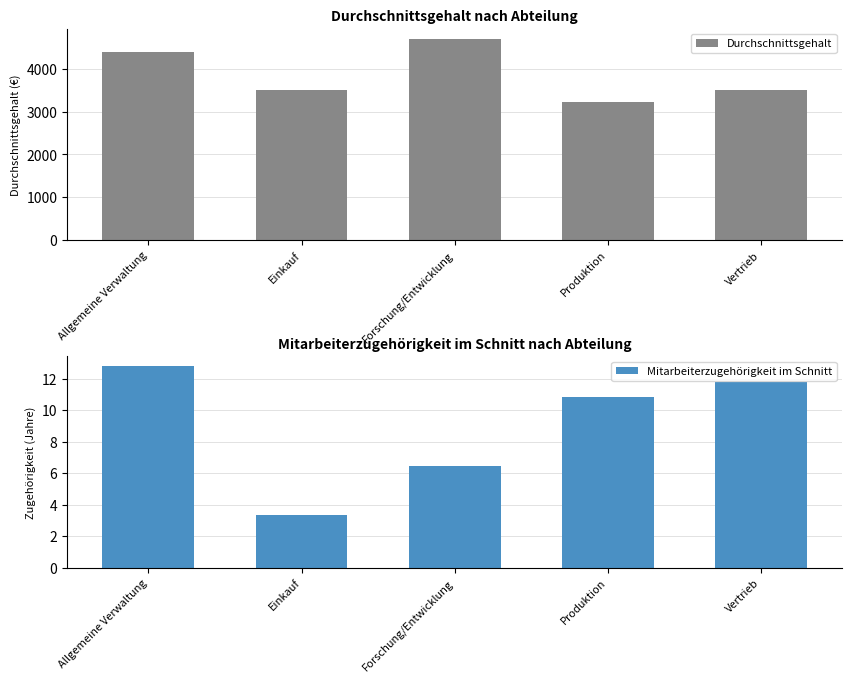

Between Einkauf and Vertrieb, which is larger?

Einkauf